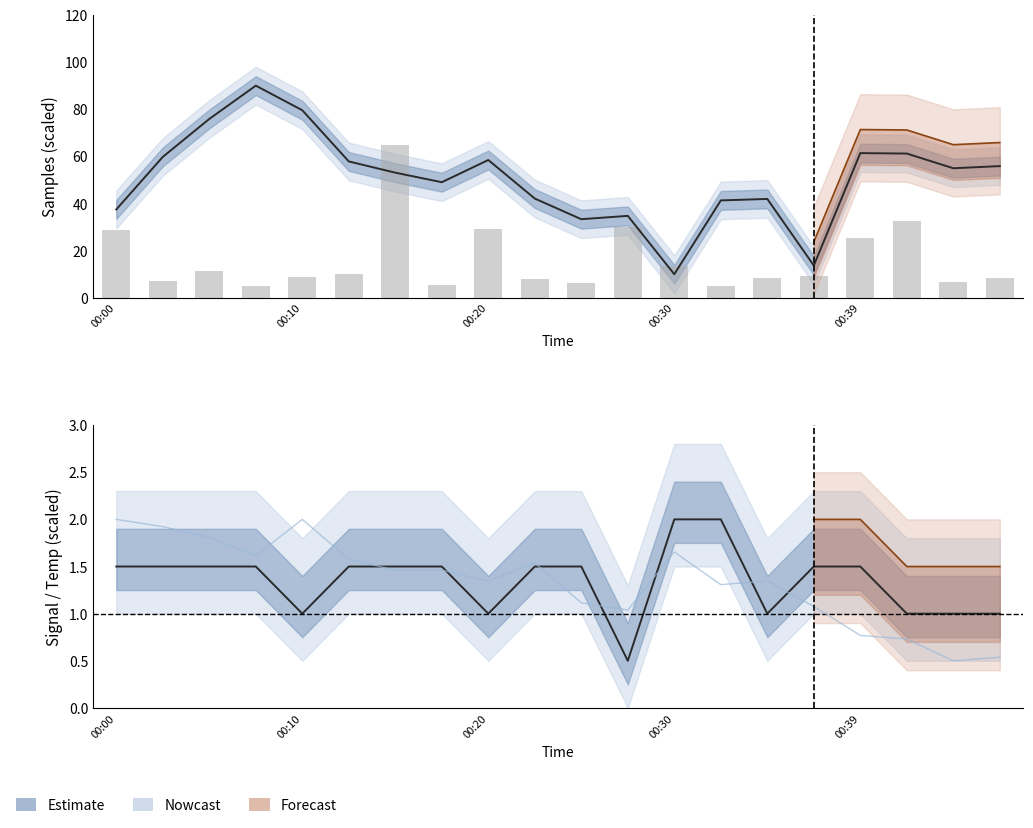

How many categories are shown in the chart?

20